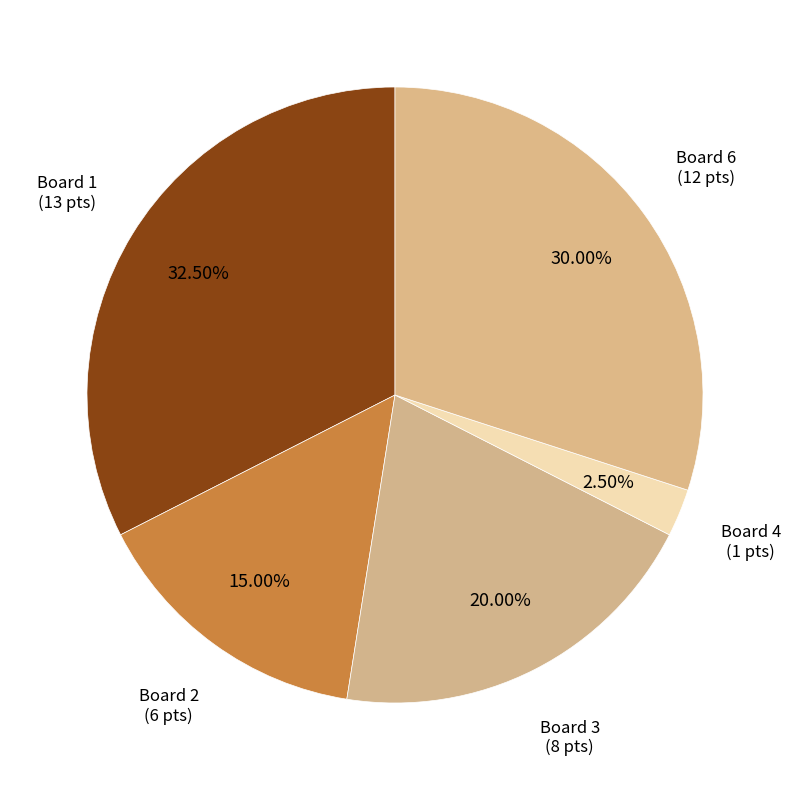

Between Board 2 (6 pts) and Board 1 (13 pts), which is larger?

Board 1 (13 pts)